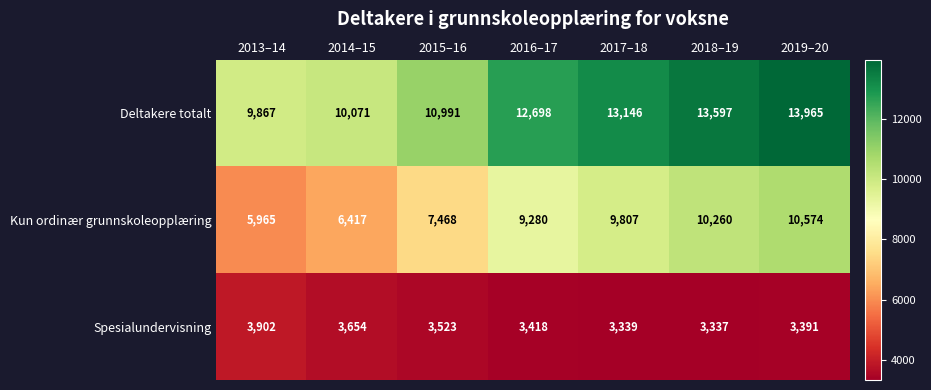

What is the greatest value displayed?

13965